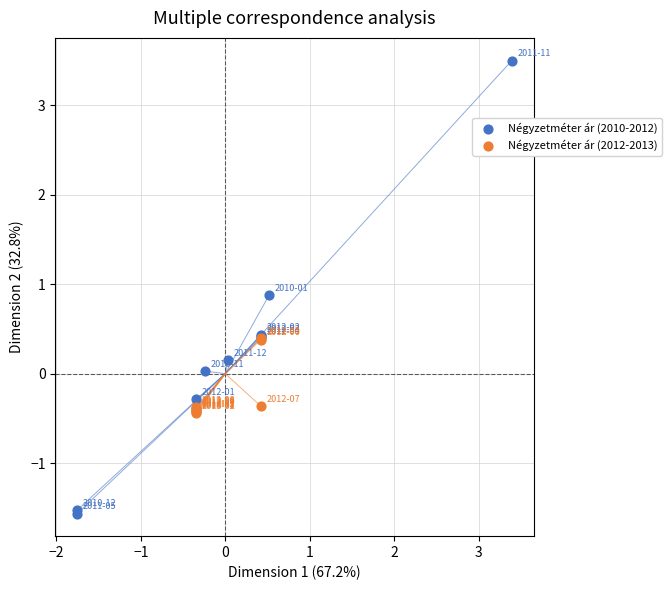

Which series has the widest spread of Y values?

Négyzetméter ár (2010-2012)